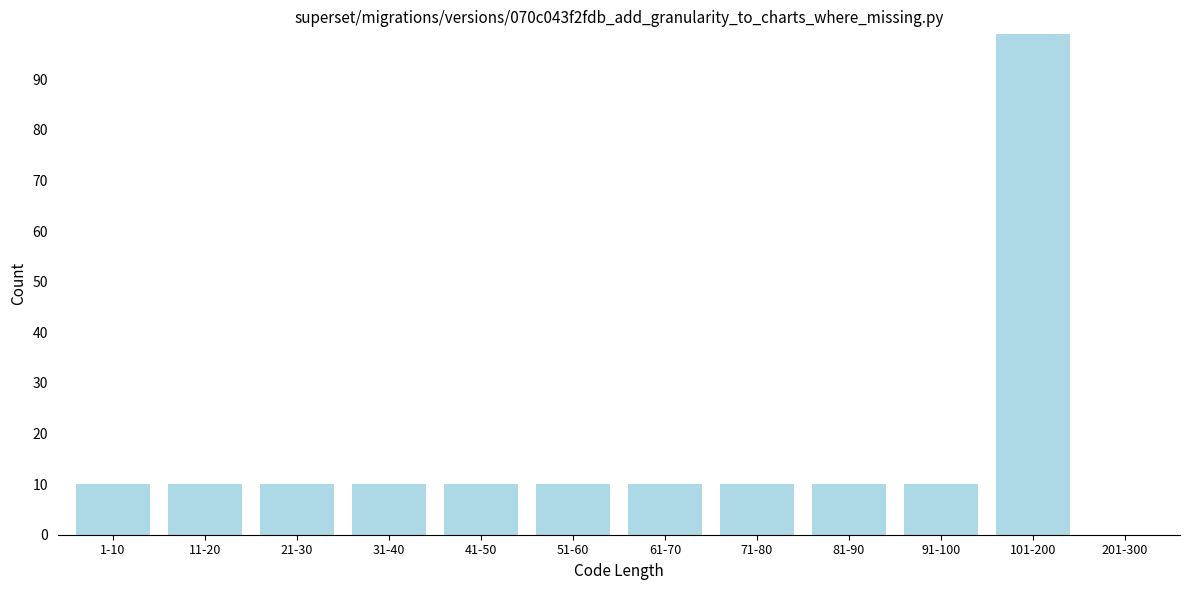

Reading right to left, list all the values displayed in this chart.

201-300=0	101-200=99	91-100=10	81-90=10	71-80=10	61-70=10	51-60=10	41-50=10	31-40=10	21-30=10	11-20=10	1-10=10